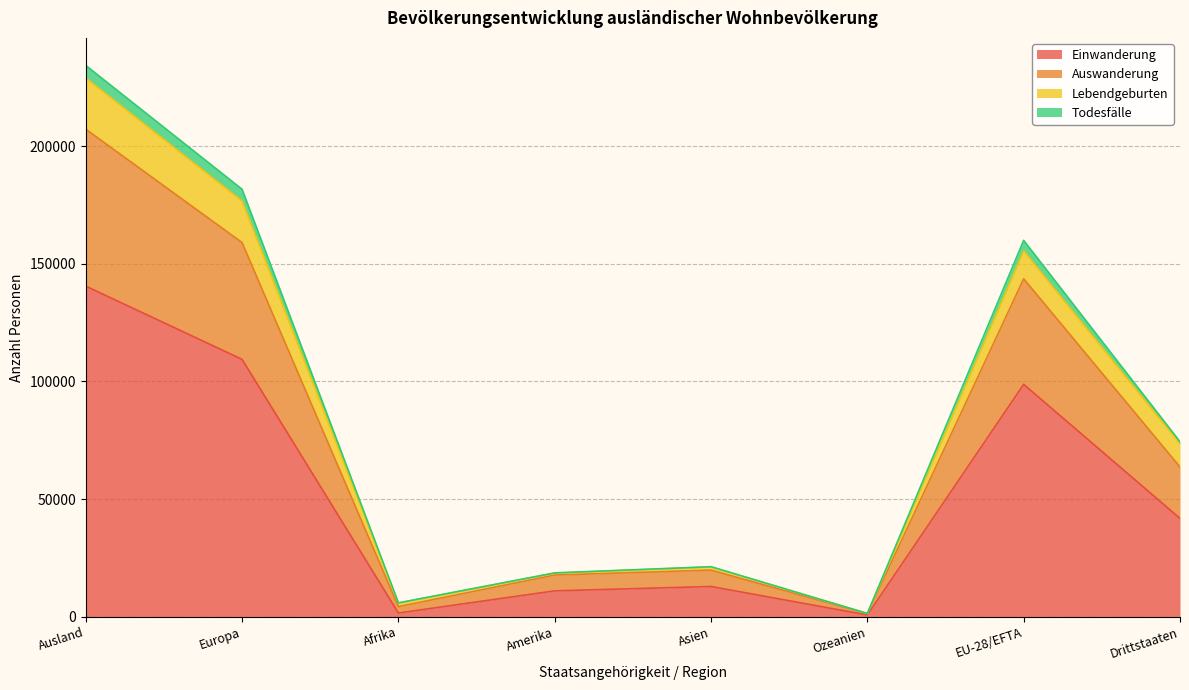

The value of Einwanderung at Europa is 59357. True or false?

False